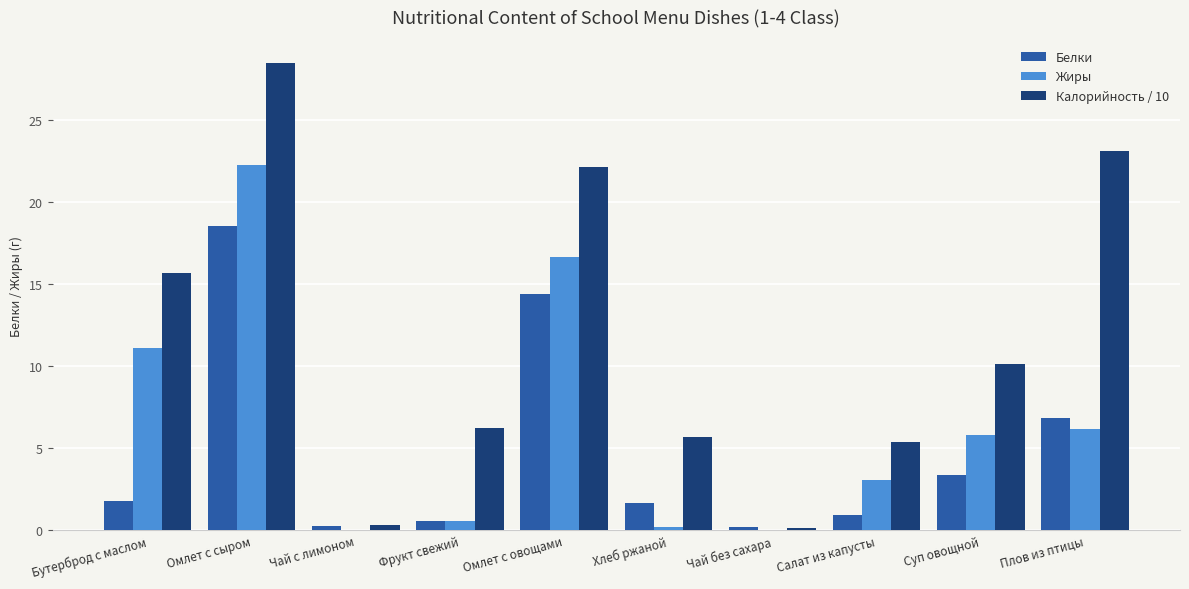

What is the sum of all Белки values?

48.5